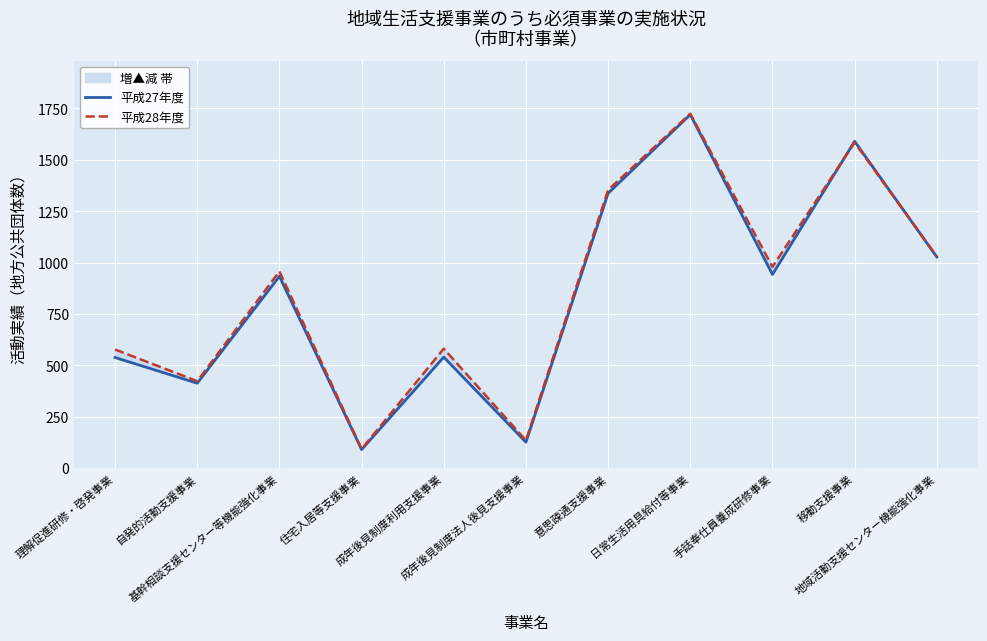

True or false: 平成27年度 and 平成28年度 intersect in this chart.

True